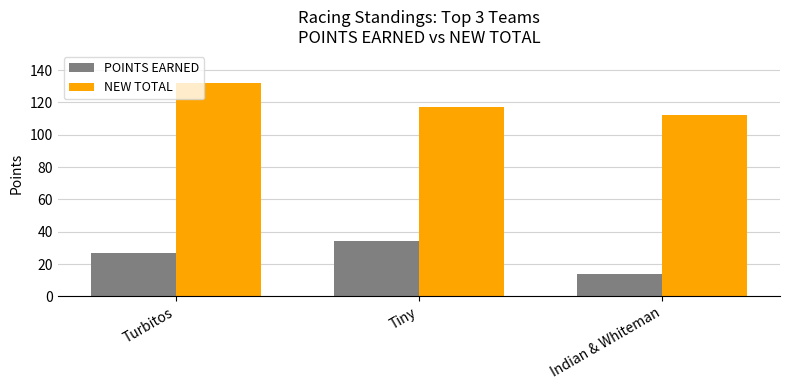

Rank the series at Turbitos from lowest to highest value.

POINTS EARNED, NEW TOTAL